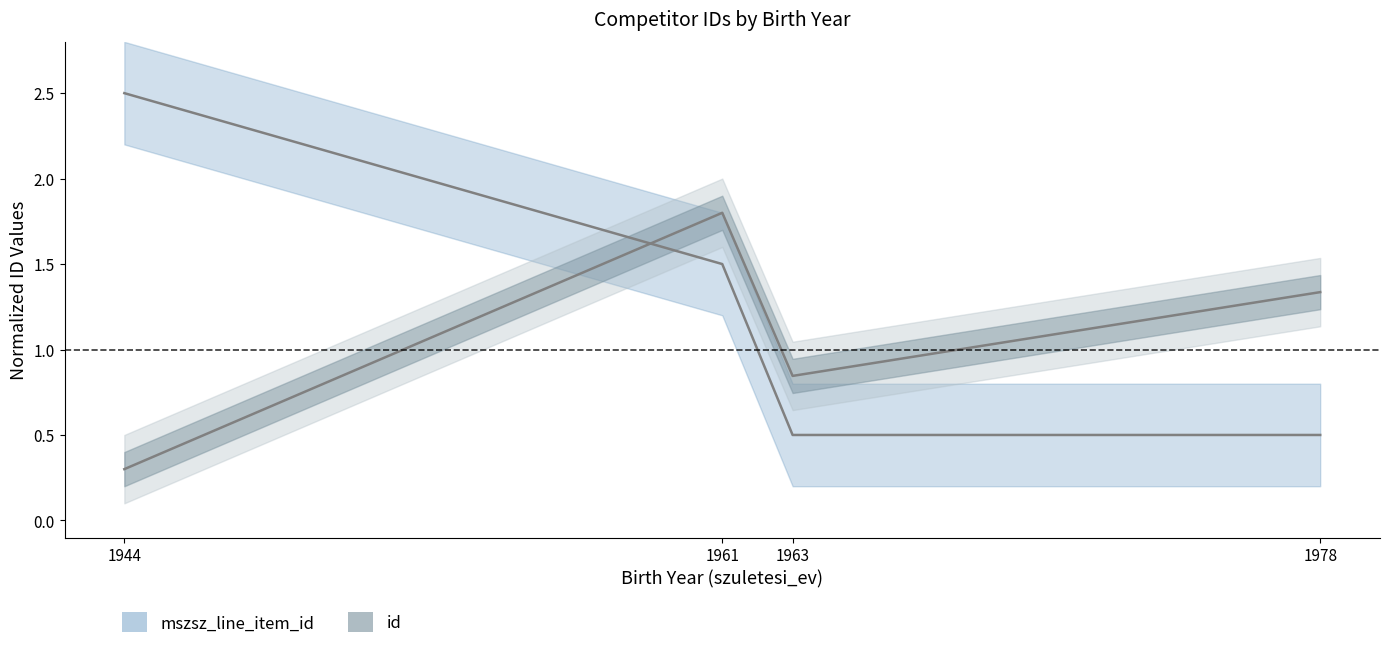

At which label does id reach its minimum?

1944